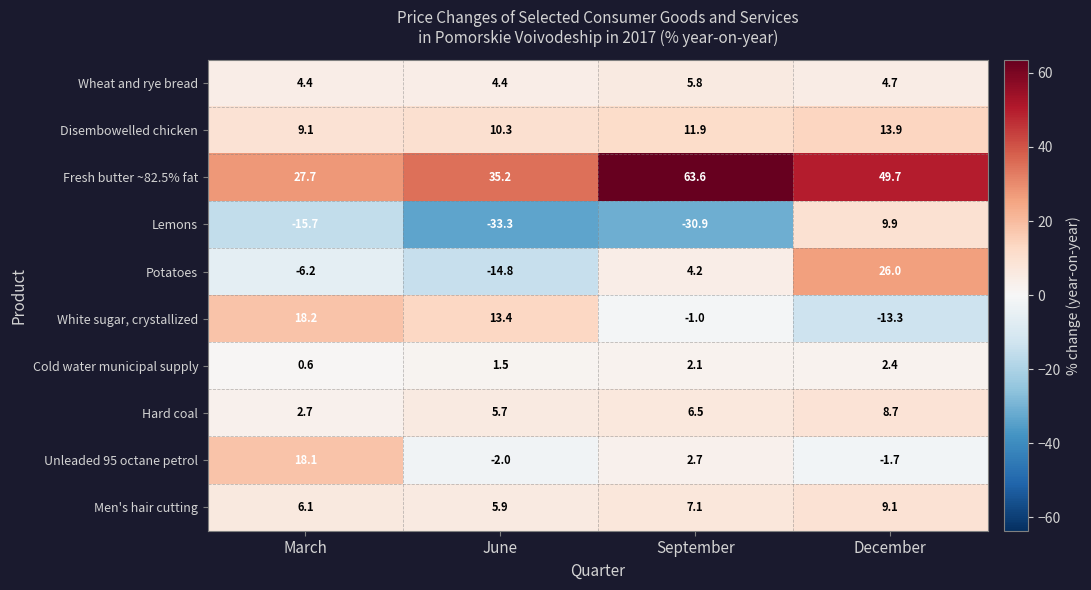

Rank the series by their maximum value, from lowest to highest.

Cold water municipal supply, Wheat and rye bread, Hard coal, Men's hair cutting, Lemons, Disembowelled chicken, Unleaded 95 octane petrol, White sugar, crystallized, Potatoes, Fresh butter ~82.5% fat